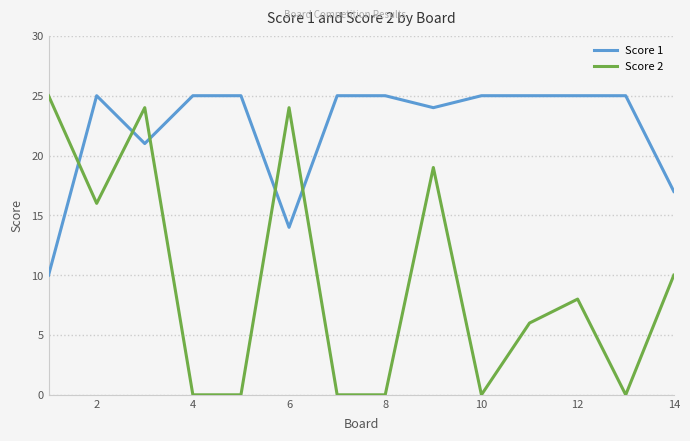

List the series in order of their overall mean, highest first.

Score 1, Score 2